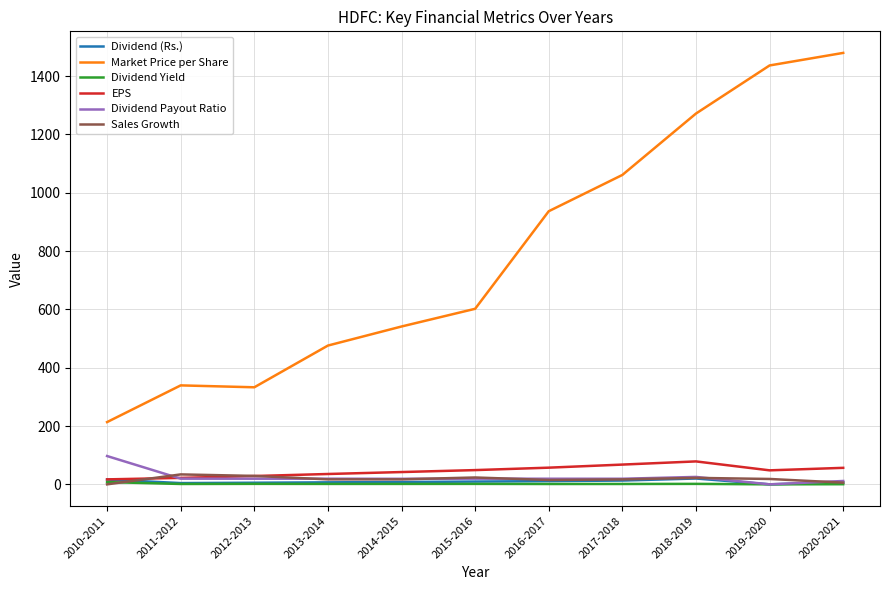

What are all the series names shown in the legend?

Dividend (Rs.), Market Price per Share, Dividend Yield, EPS, Dividend Payout Ratio, Sales Growth